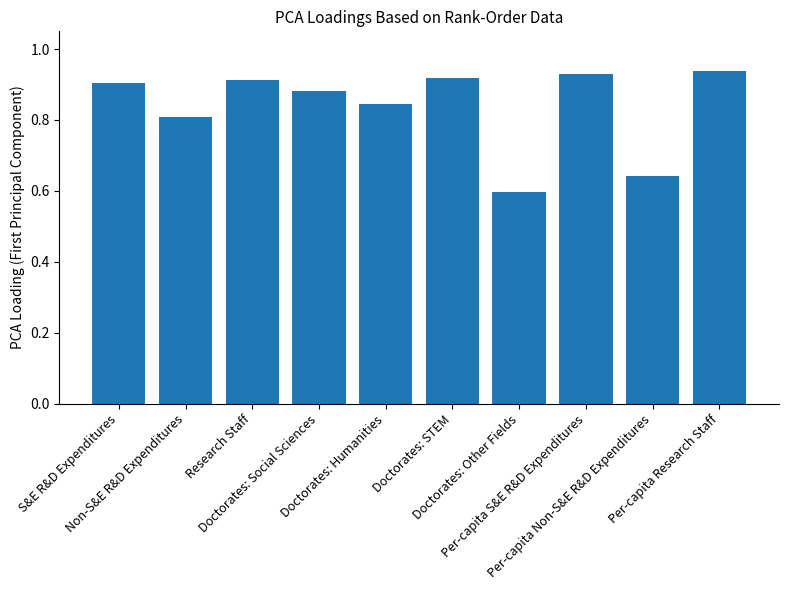

What is the difference between the second highest and minimum values?

0.3